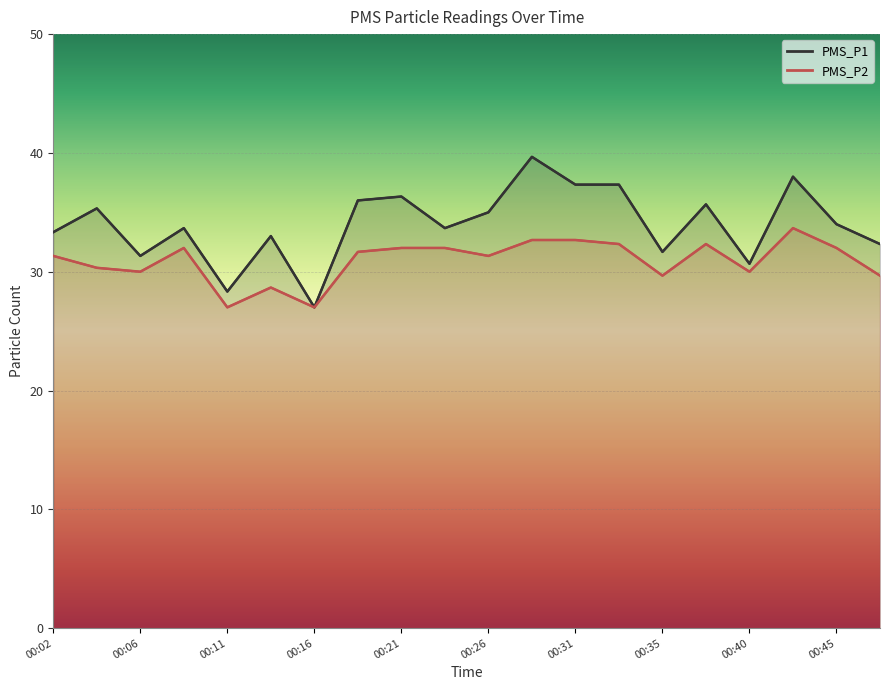

True or false: PMS_P1 has more than 2 interior local peaks.

True